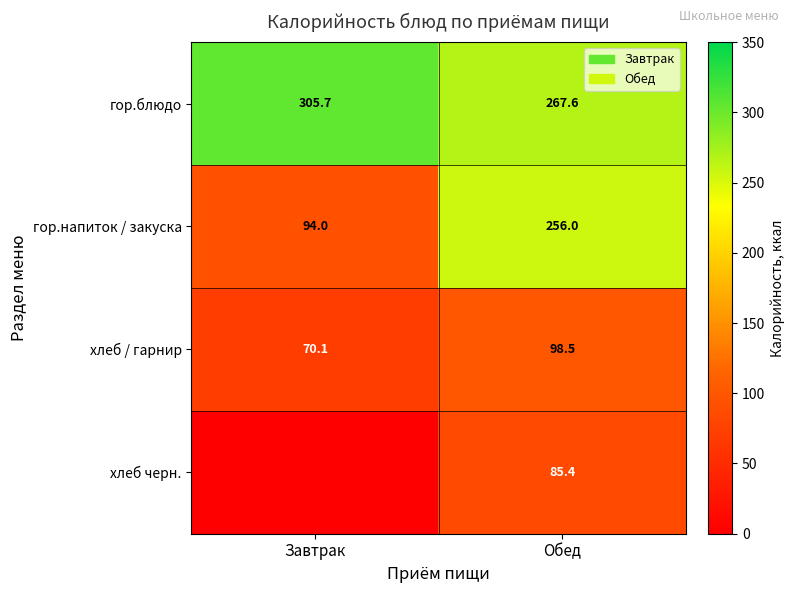

What is the difference between the highest and lowest values at Обед?

182.2